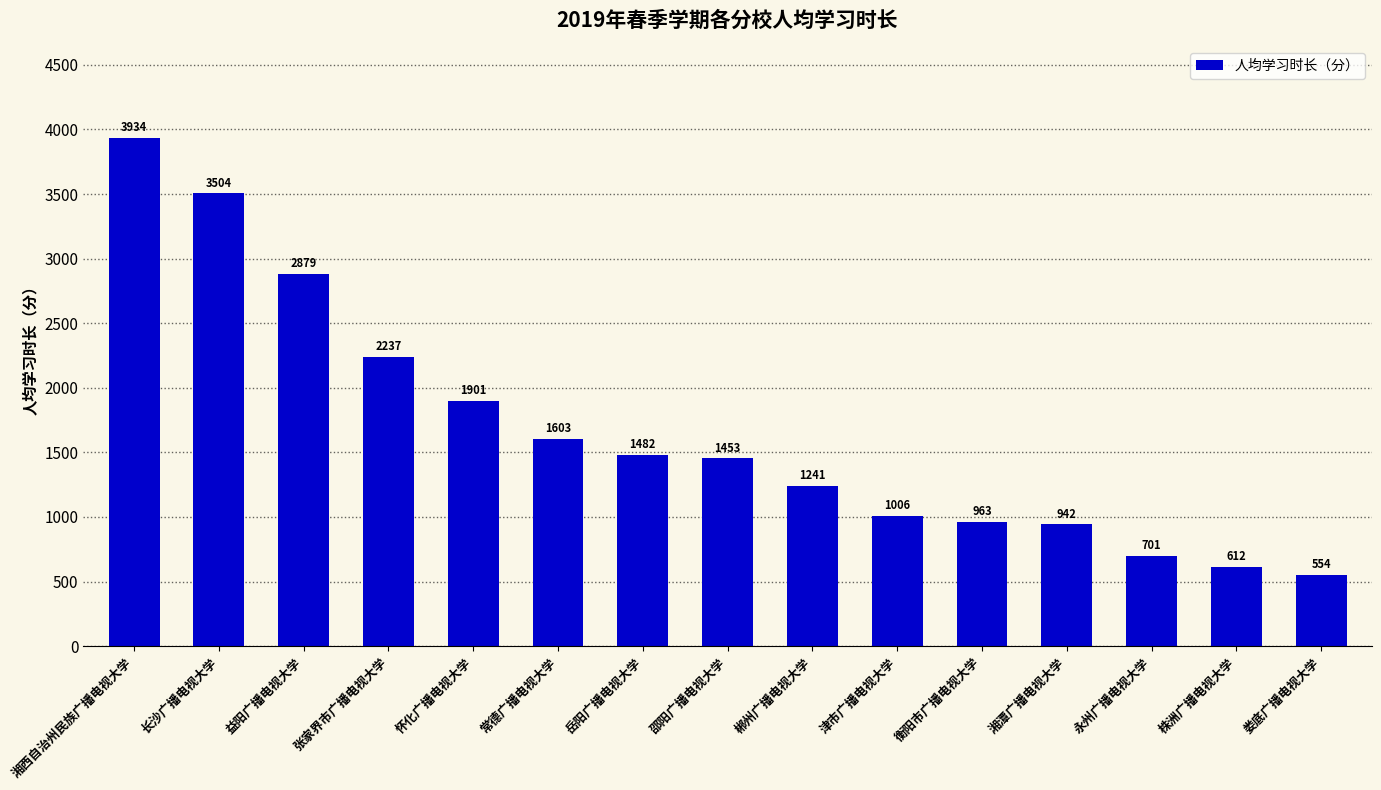

What position from the left is 湘西自治州民族广播电视大学?

1